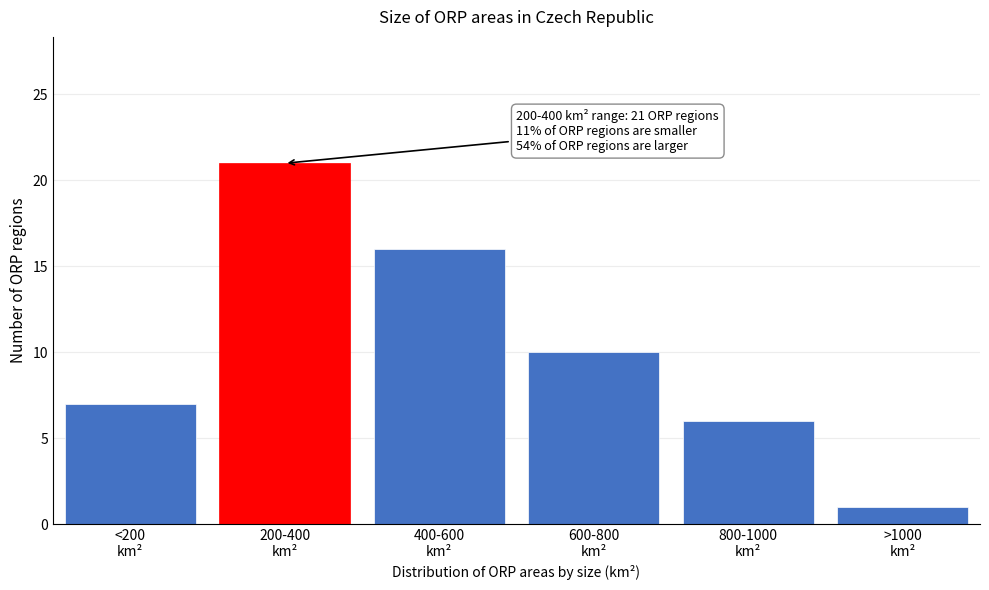

Reading left to right, extract all data points from this chart.

7	21	16	10	6	1